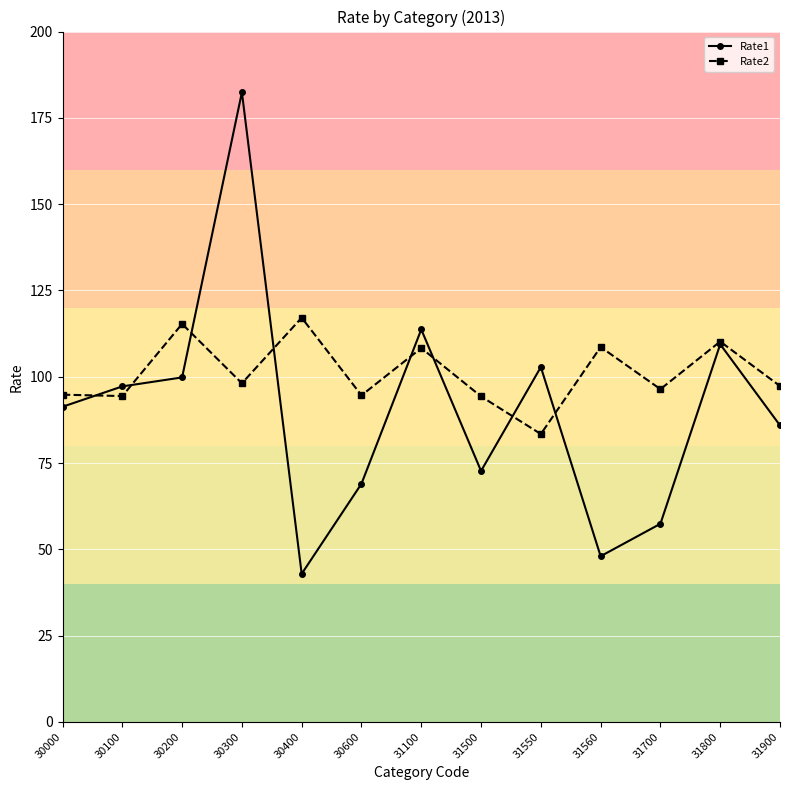

The Rate1 series shows 34.2 at 31500. True or false?

False